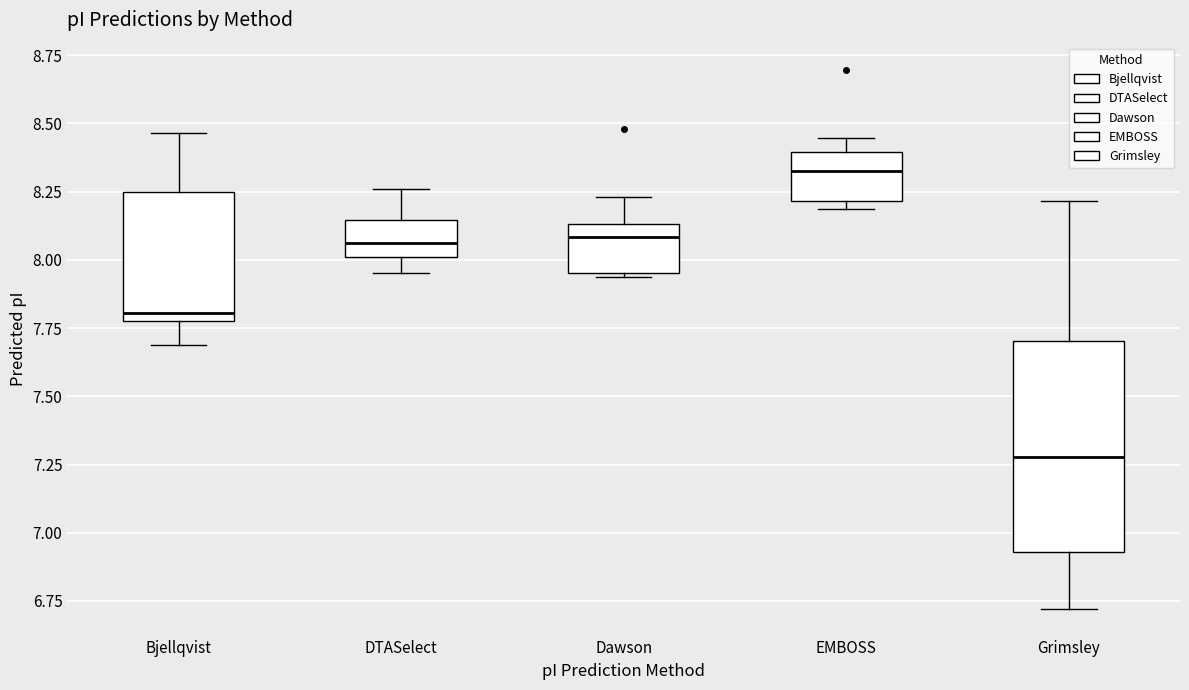

Where is the lower edge of the box for Dawson on the y-axis? The values are not printed on the chart, so give them approximately, as read against the axis.

7.95